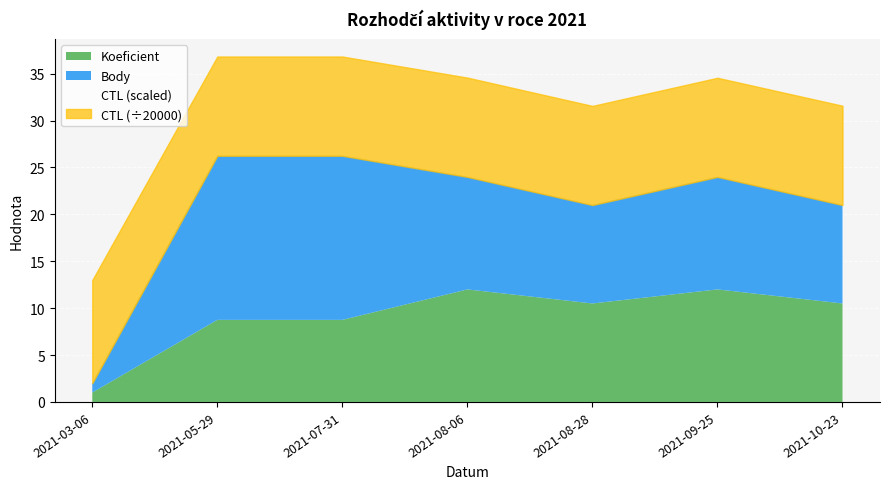

At how many categories does at least one series exceed 35743?

7